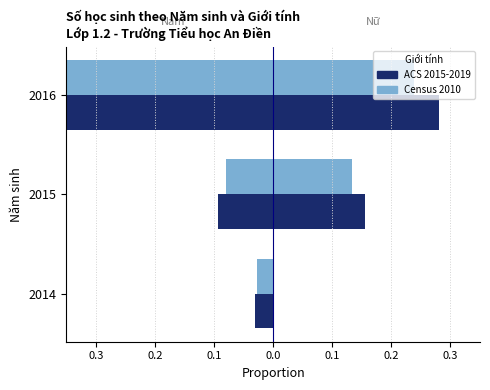

Does the chart contain any negative values?

Yes